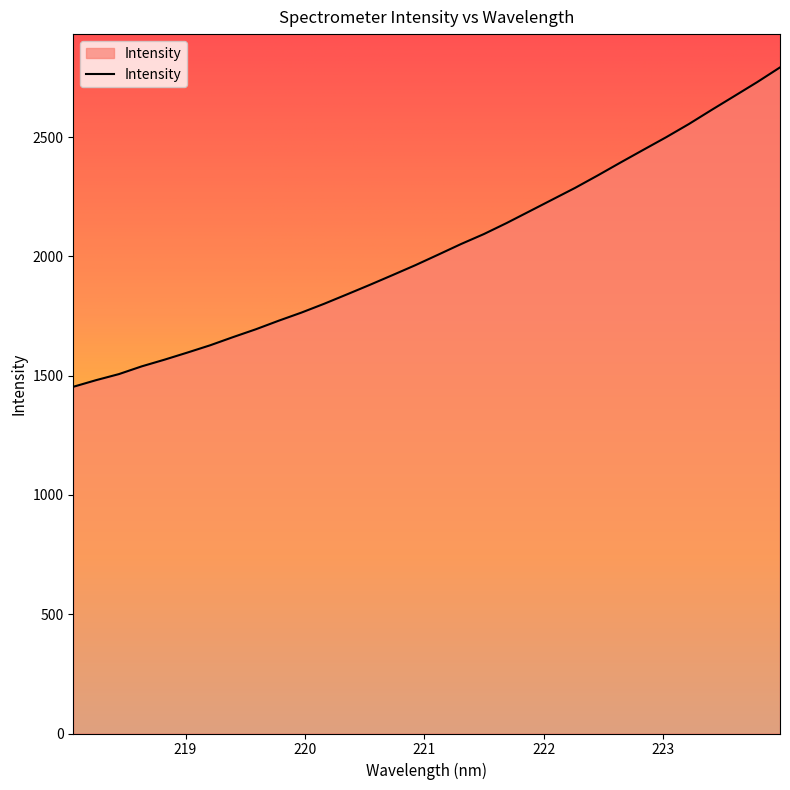

Count the number of data series in this chart.

1